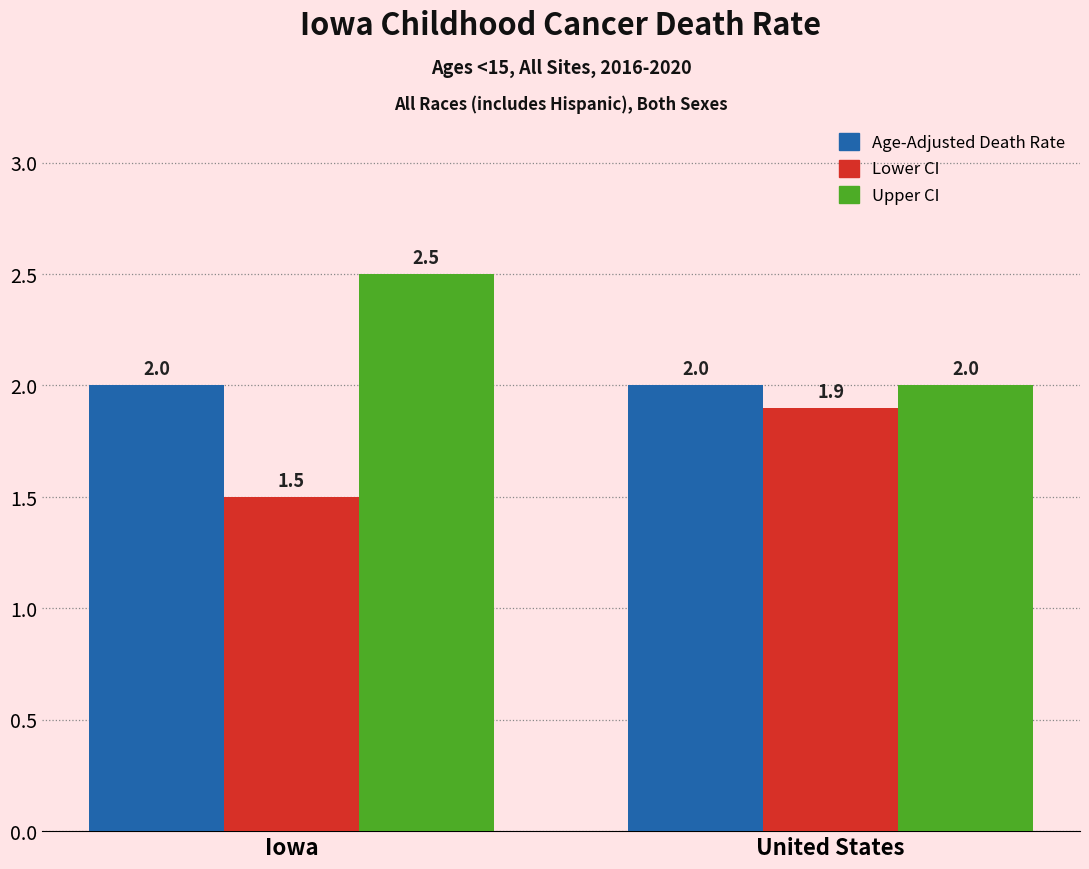

What value does the Age-Adjusted Death Rate series have at United States?

2.0